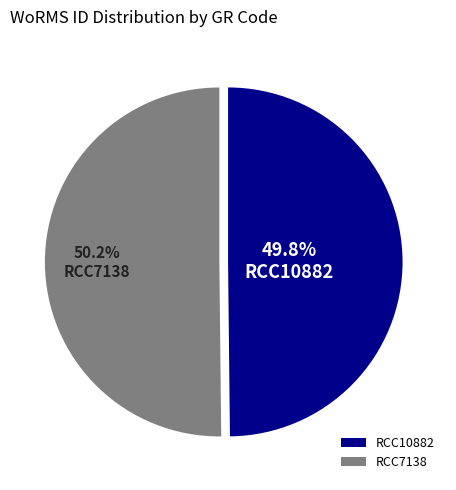

To the nearest percent, what percentage of the pie is RCC7138?

50%